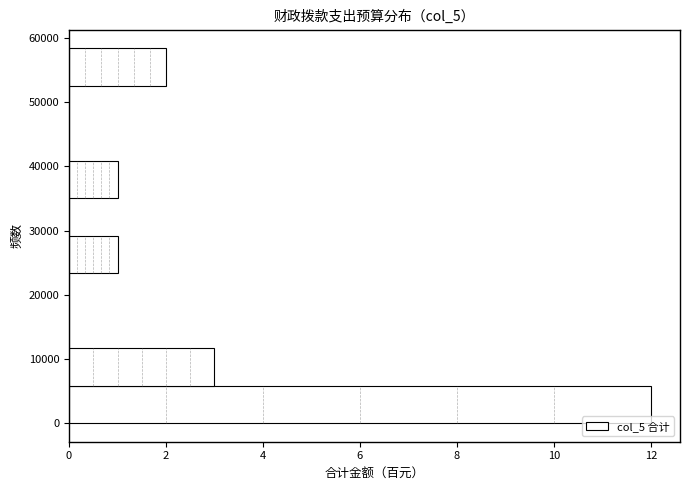

Reading bottom to top, list every bar in this chart as the range it spans on the y-axis followed by its length. Neither the bar edges nor the lengths are printed on the chart, so give them approximately, as read against the axes.

0 to 6000: 12
6000 to 12000: 3
12000 to 18000: 0
18000 to 23000: 0
23000 to 29000: 1
29000 to 35000: 0
35000 to 41000: 1
41000 to 47000: 0
47000 to 53000: 0
53000 to 58000: 2